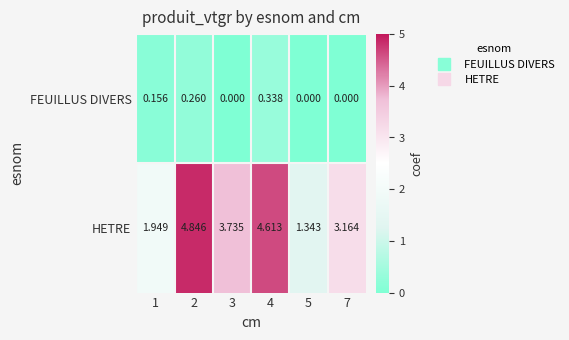

At 7, list the series in order from smallest to largest.

FEUILLUS DIVERS, HETRE